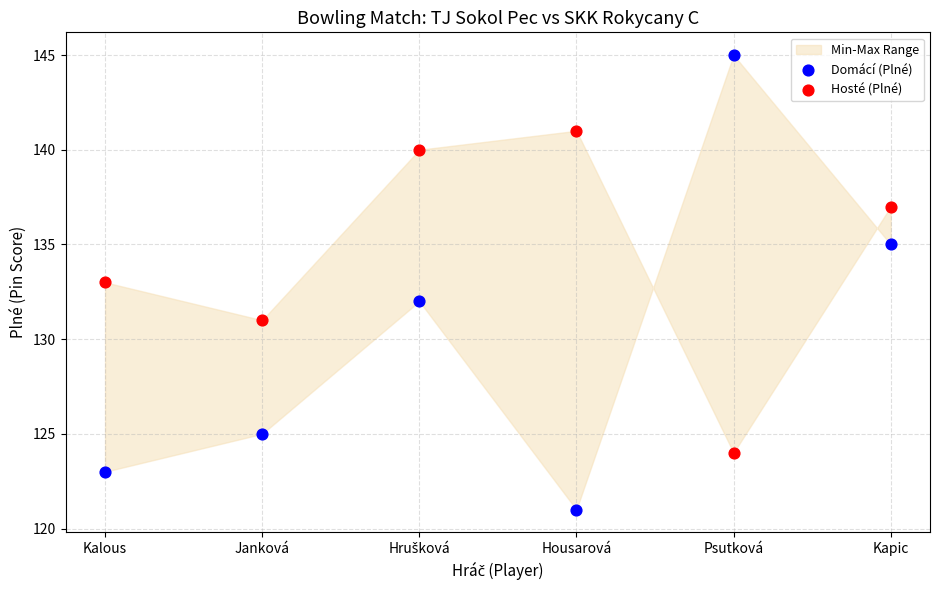

Which series has the largest Y range (max minus min)?

Domácí (Plné)